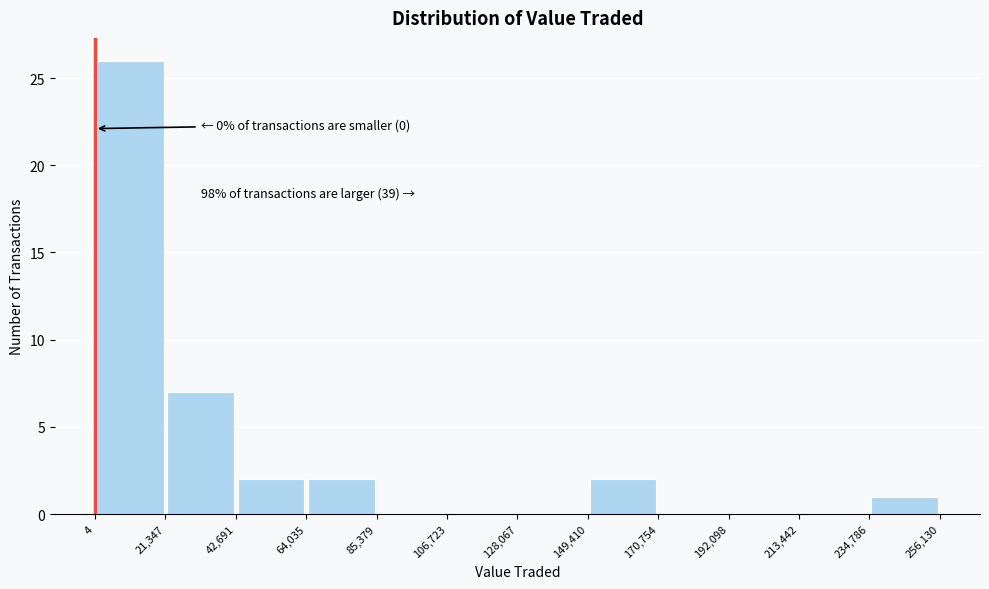

Over which range of the x-axis is the bar tallest?

4 to 21,347